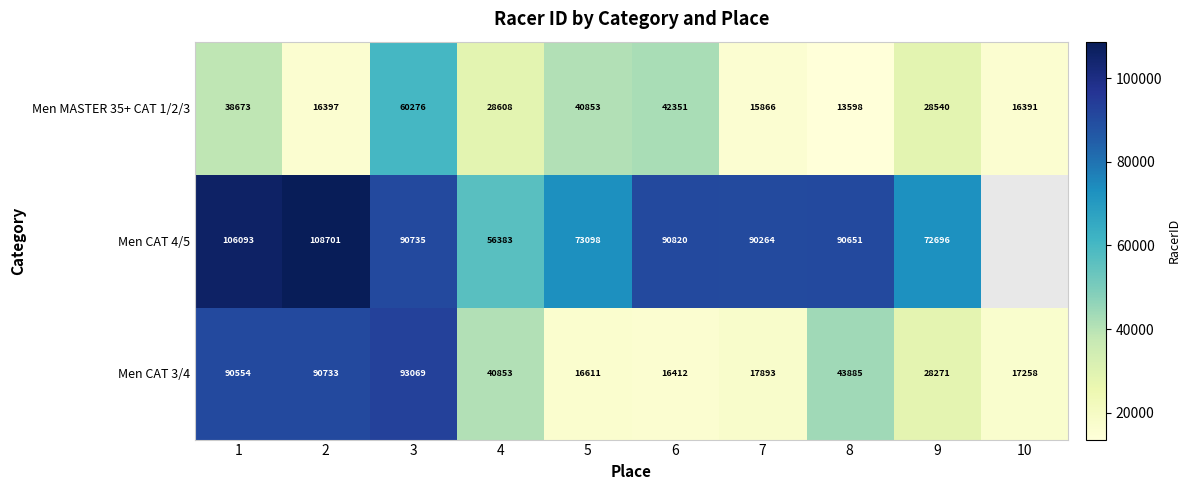

The value of Men CAT 4/5 at 1 is 67874.9. True or false?

False